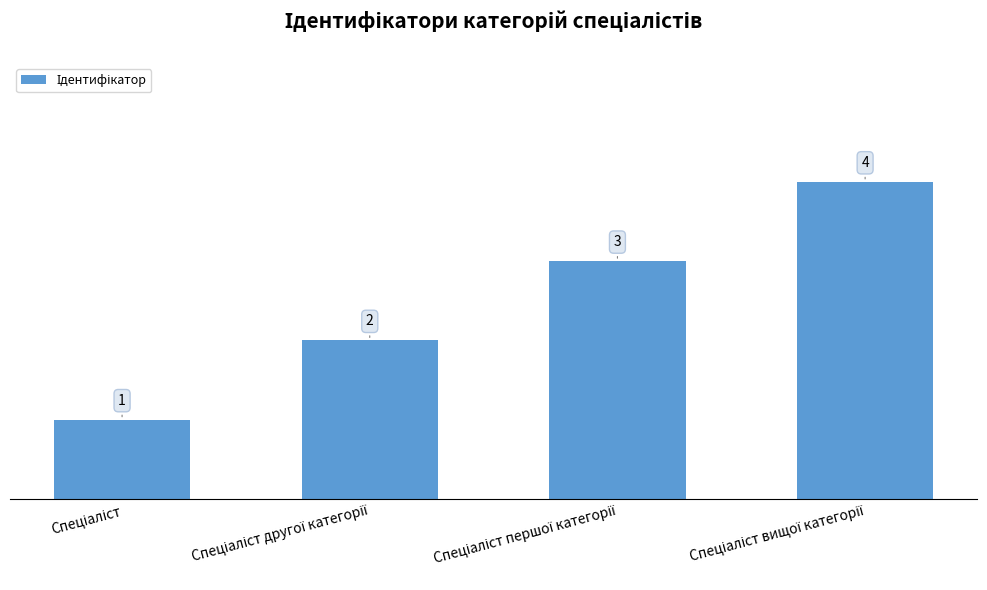

What is the value of the 1st bar from the left?

1